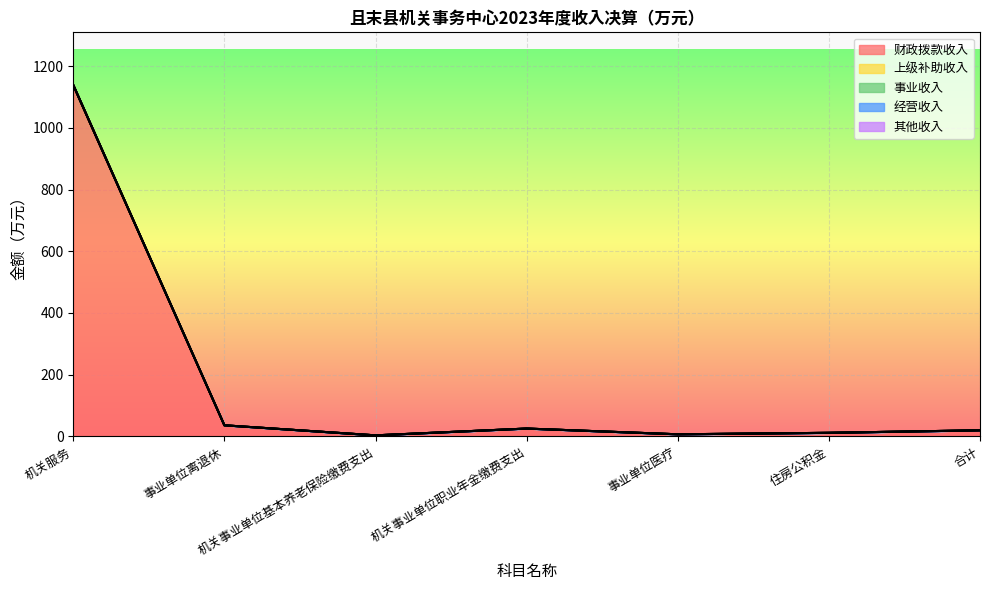

Which series has the largest range (max minus min)?

财政拨款收入